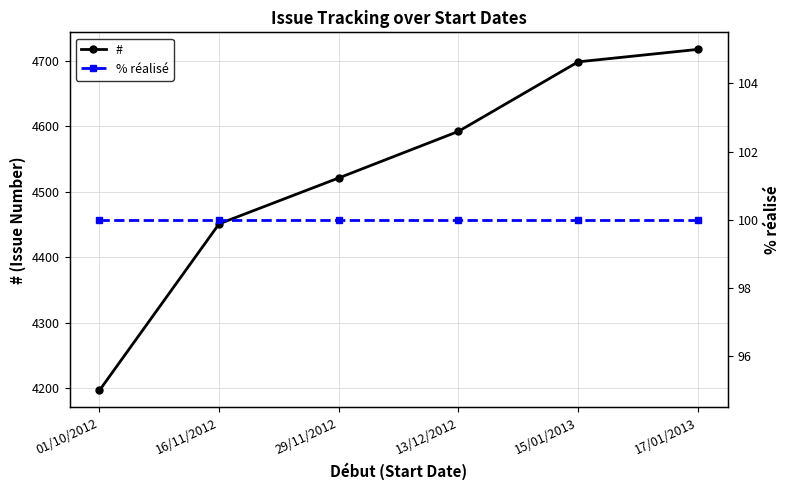

True or false: % réalisé and # cross at least once.

False